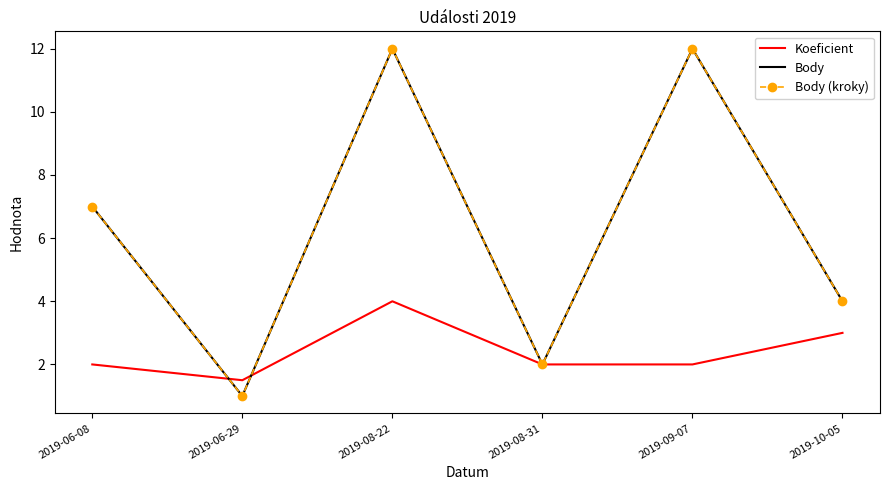

At which label does Body first exceed 7?

2019-08-22